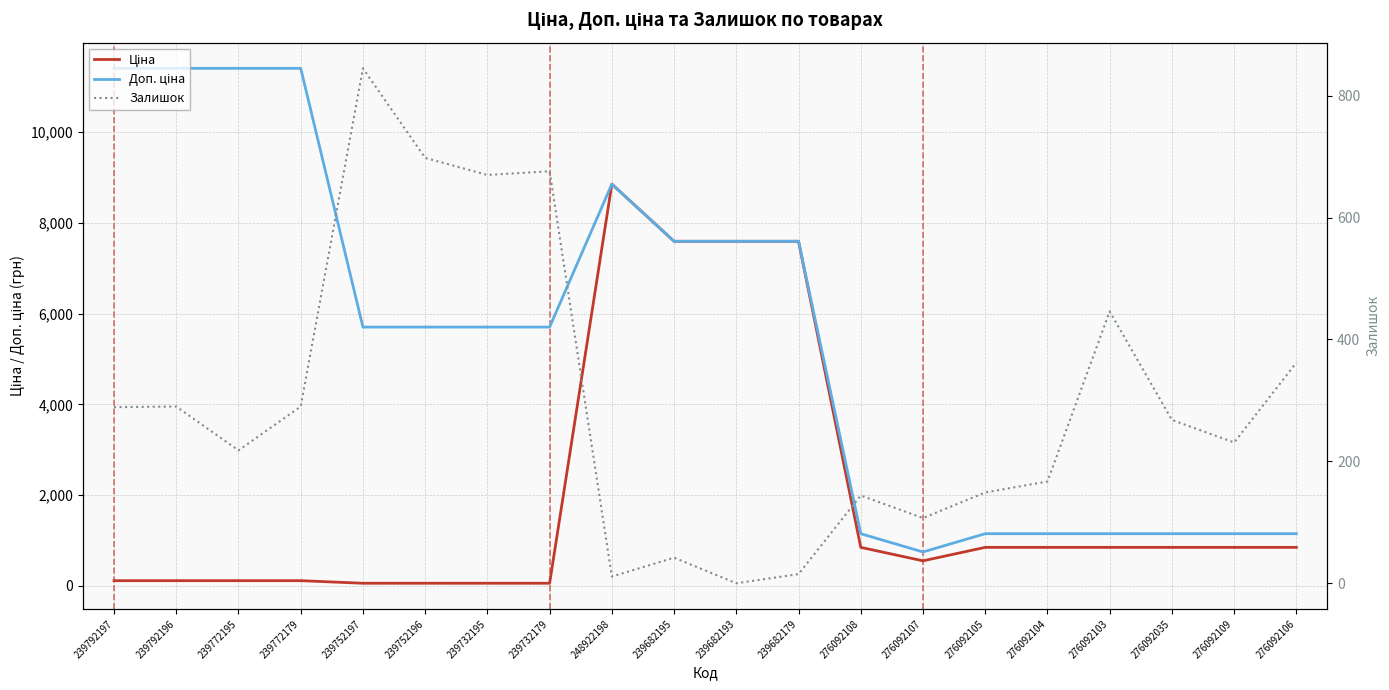

Which label corresponds to the smallest value in the chart?

239682193